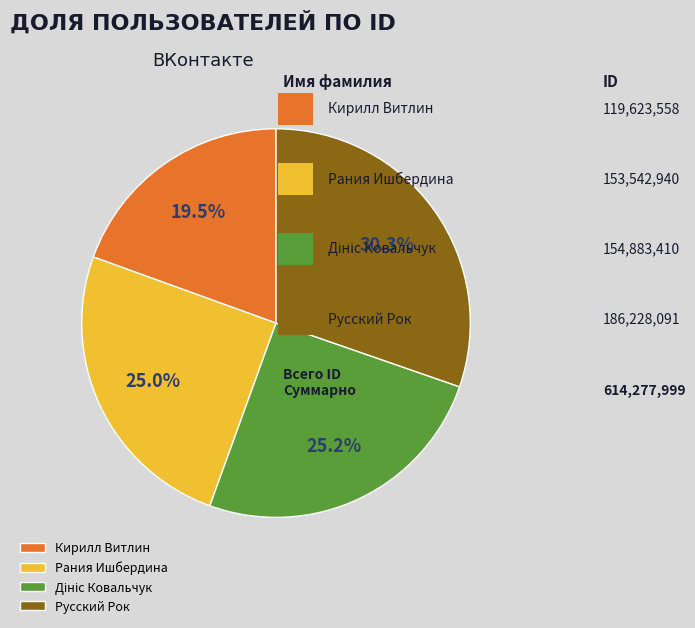

Does Русский Рок account for over 50% of the chart?

No